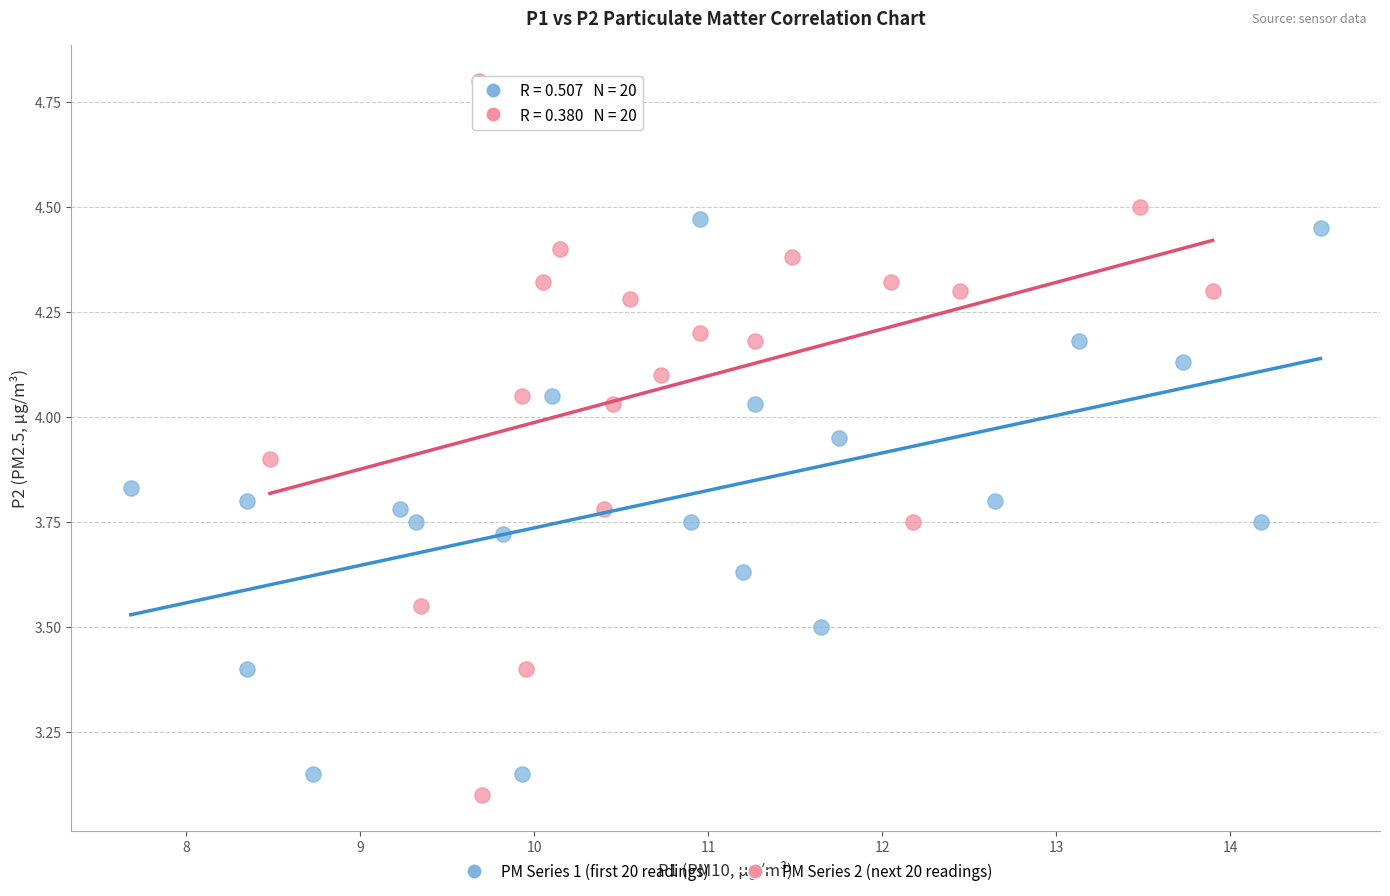

Which series has the largest Y range (max minus min)?

PM Series 2 (next 20 readings)